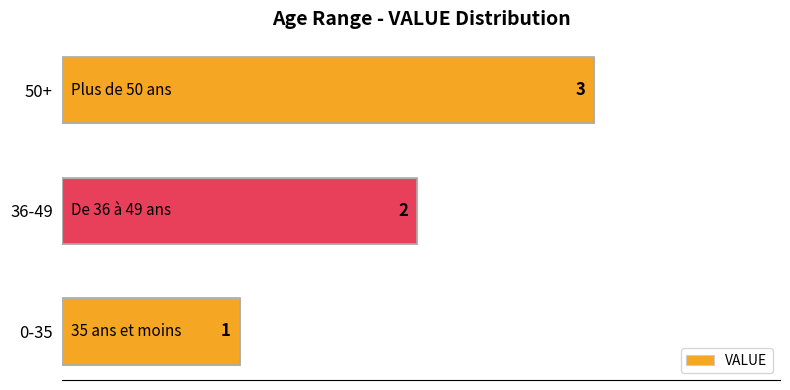

The value at 36-49 is 0. True or false?

False